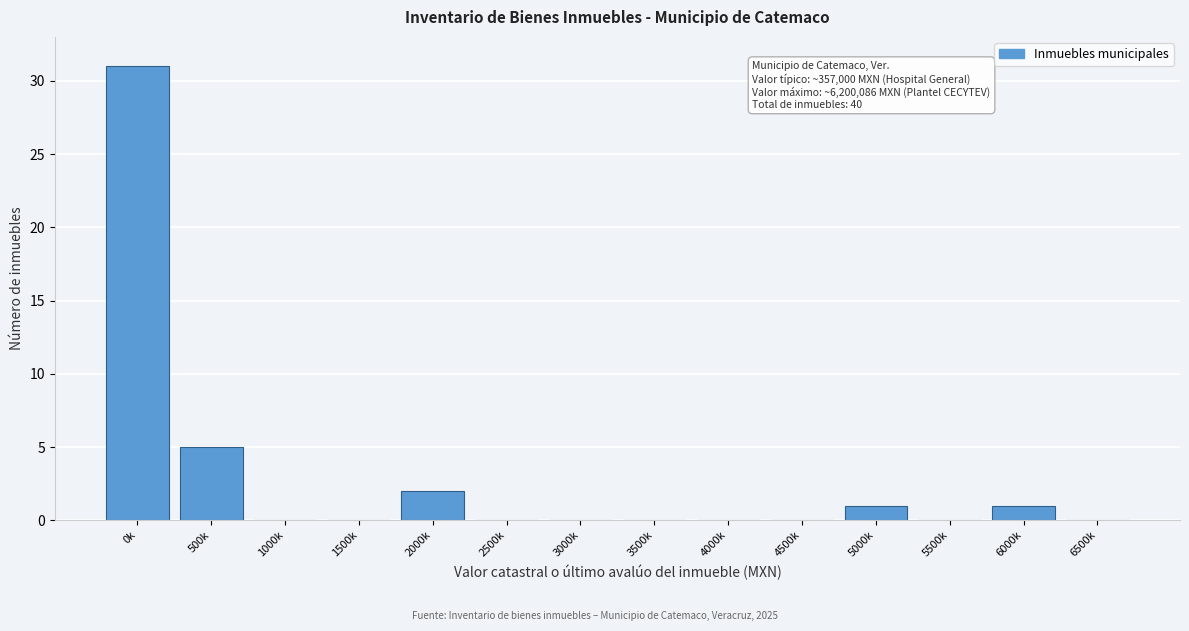

Reading left to right, what are all the values shown in this chart?

0k=31	500k=5	1000k=0	1500k=0	2000k=2	2500k=0	3000k=0	3500k=0	4000k=0	4500k=0	5000k=1	5500k=0	6000k=1	6500k=0